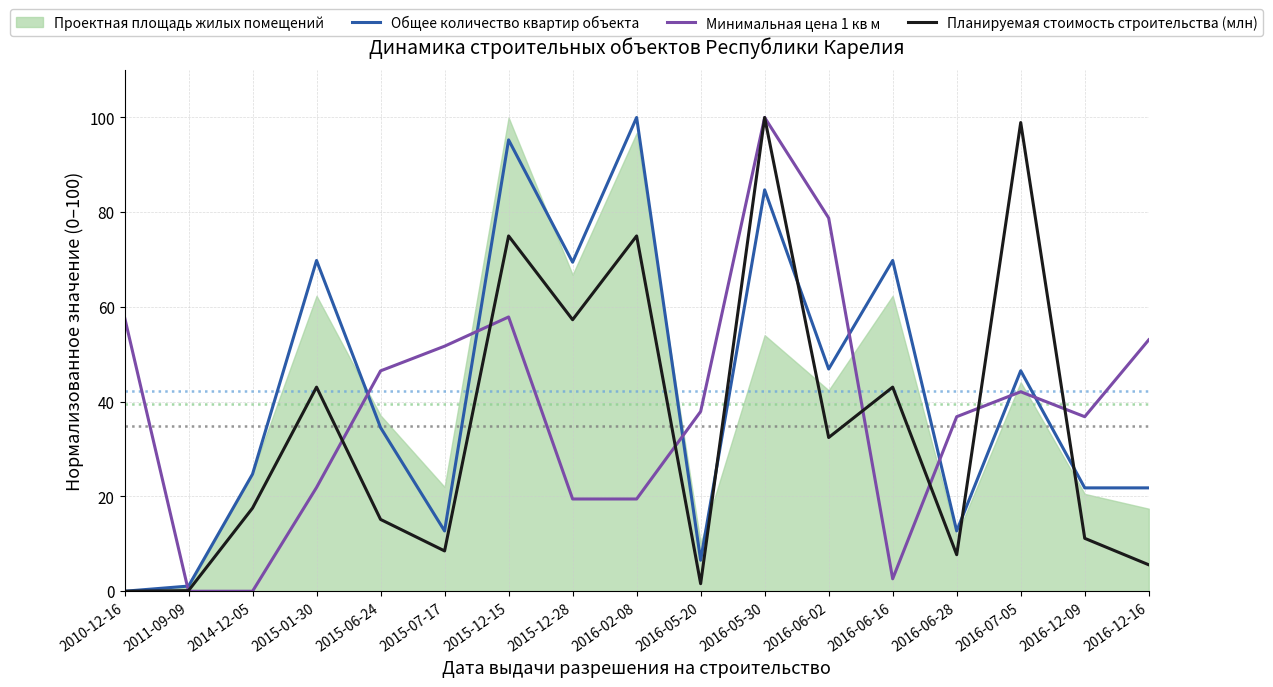

What is the maximum value for Общее количество квартир объекта?

100.0